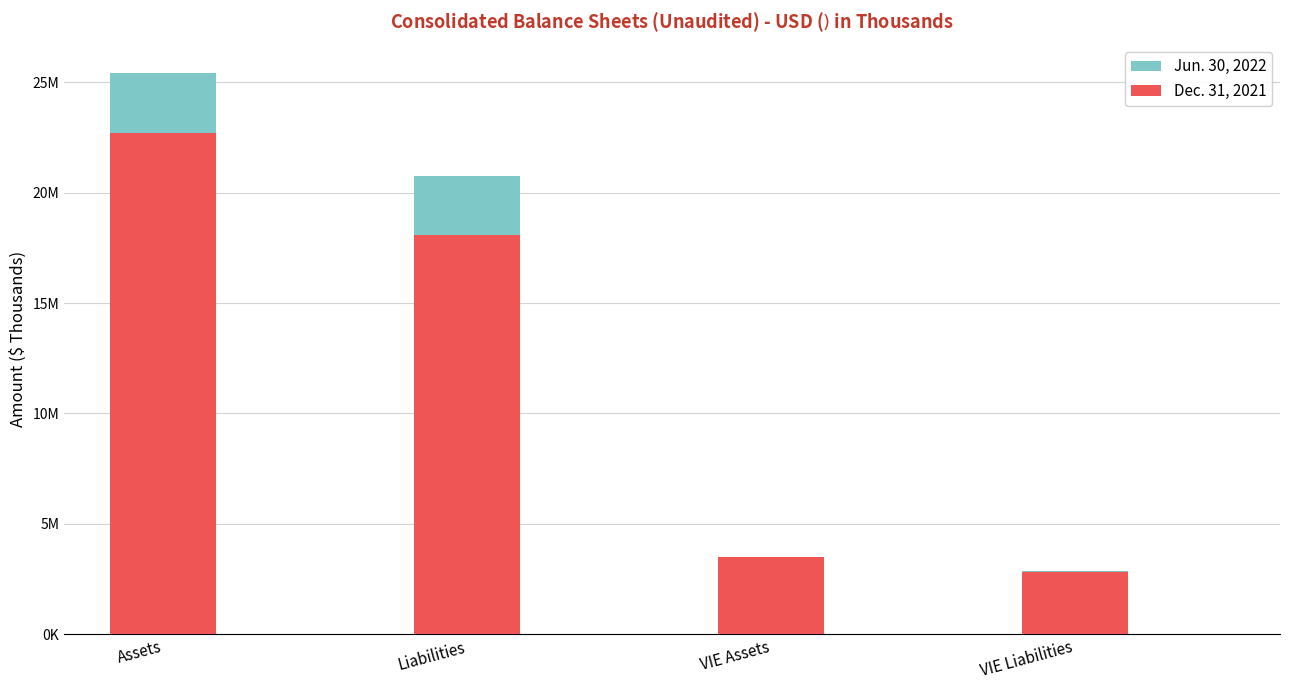

At which category is the sum across all series the highest?

Assets